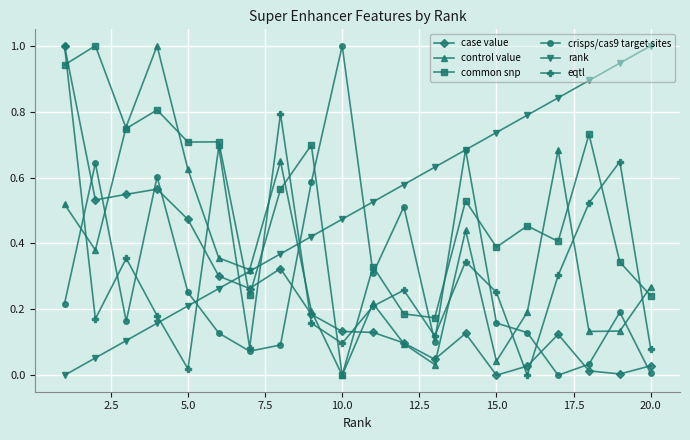

What are all the series names shown in the legend?

case value, control value, common snp, crisps/cas9 target sites, rank, eqtl